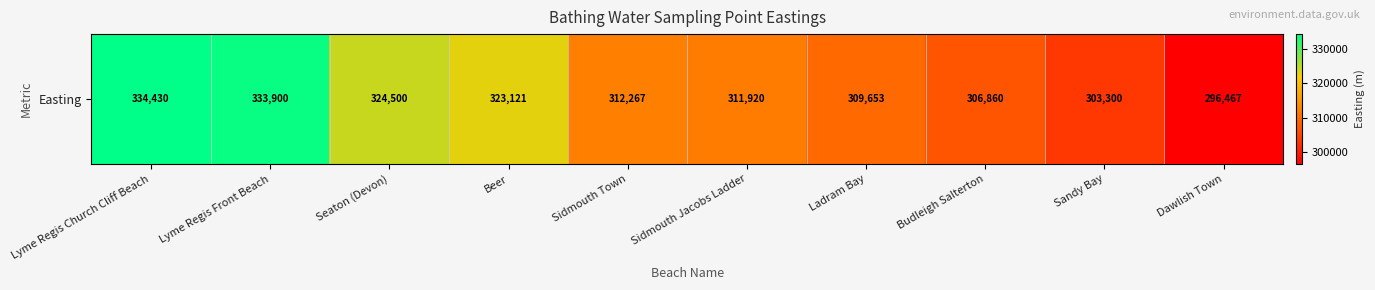

At which label does the data first exceed 312267?

Lyme Regis Church Cliff Beach